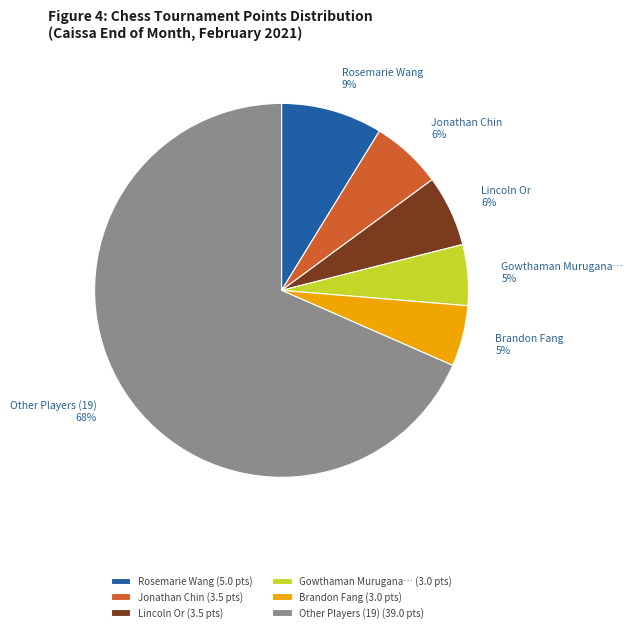

Is it true that Brandon Fang is 5% of the pie?

True